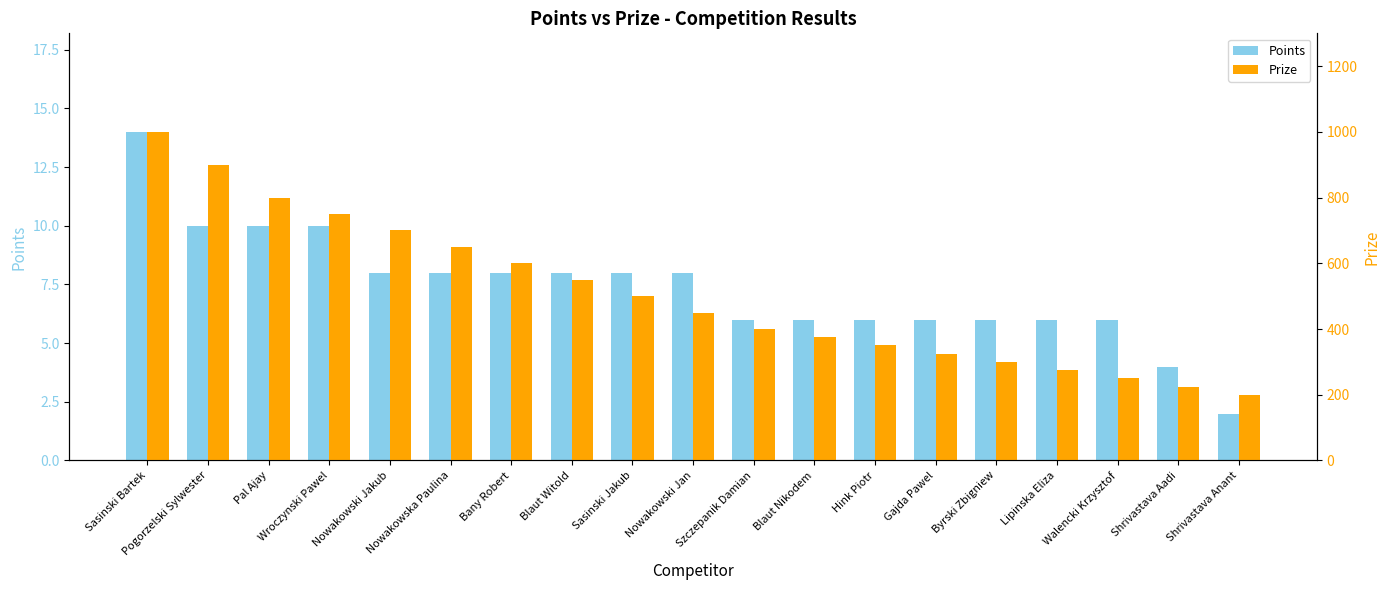

What is the total value across all series at Hink Piotr?

356